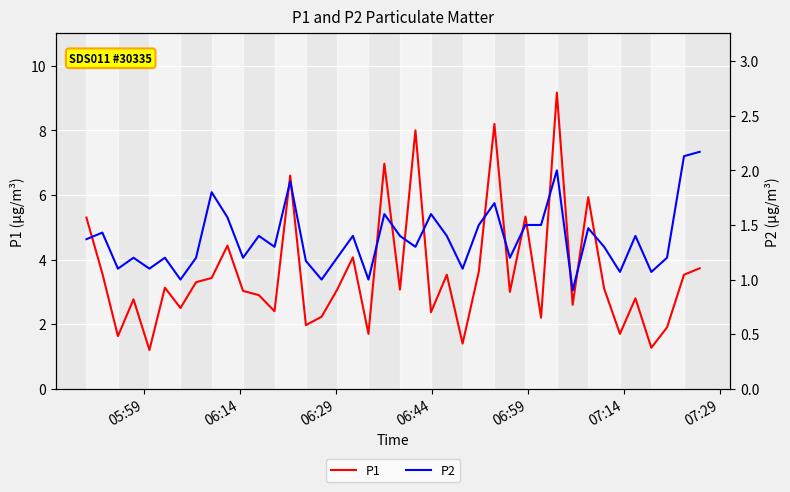

Reading left to right, extract all data points from this chart.

P1: 5.3	3.6	1.6	2.8	1.2	3.1	2.5	3.3	3.4	4.4	3.0	2.9	2.4	6.6	2.0	2.2	3.1	4.1	1.7	7.0	3.1	8.0	2.4	3.5	1.4	3.6	8.2	3.0	5.3	2.2	9.2	2.6	5.9	3.1	1.7	2.8	1.3	1.9	3.5	3.7
P2: 1.4	1.4	1.1	1.2	1.1	1.2	1.0	1.2	1.8	1.6	1.2	1.4	1.3	1.9	1.2	1.0	1.2	1.4	1.0	1.6	1.4	1.3	1.6	1.4	1.1	1.5	1.7	1.2	1.5	1.5	2.0	0.9	1.5	1.3	1.1	1.4	1.1	1.2	2.1	2.2